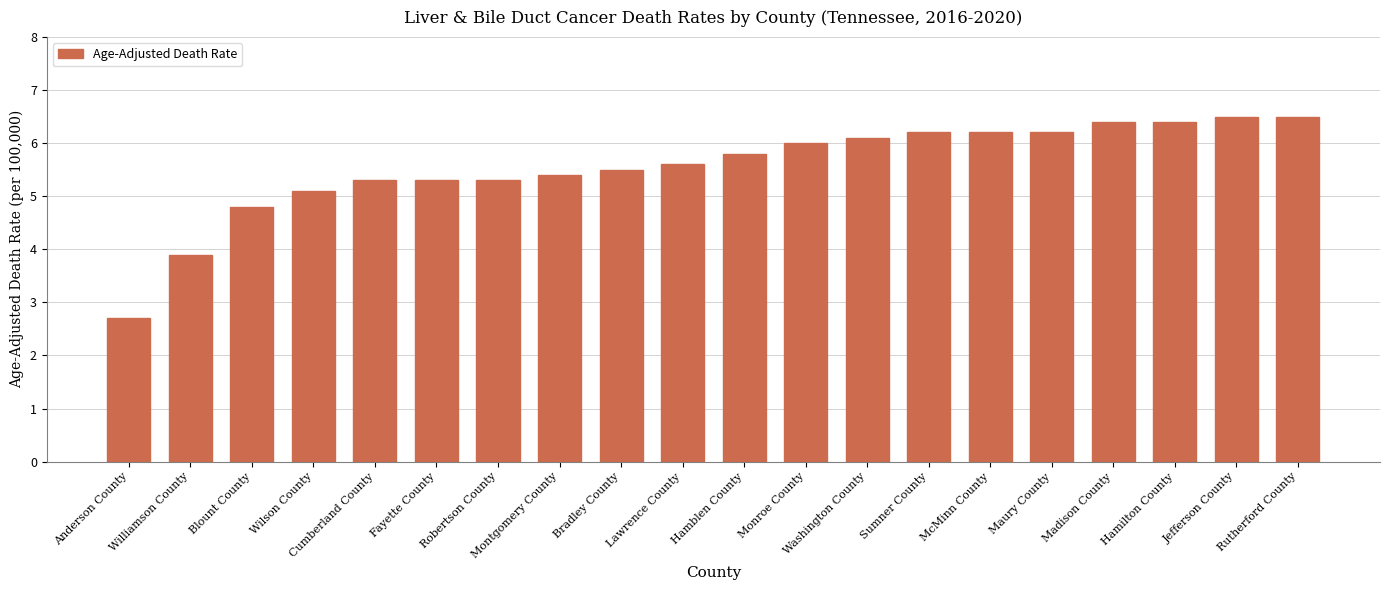

What is the label of the 1st bar from the right?

Rutherford County